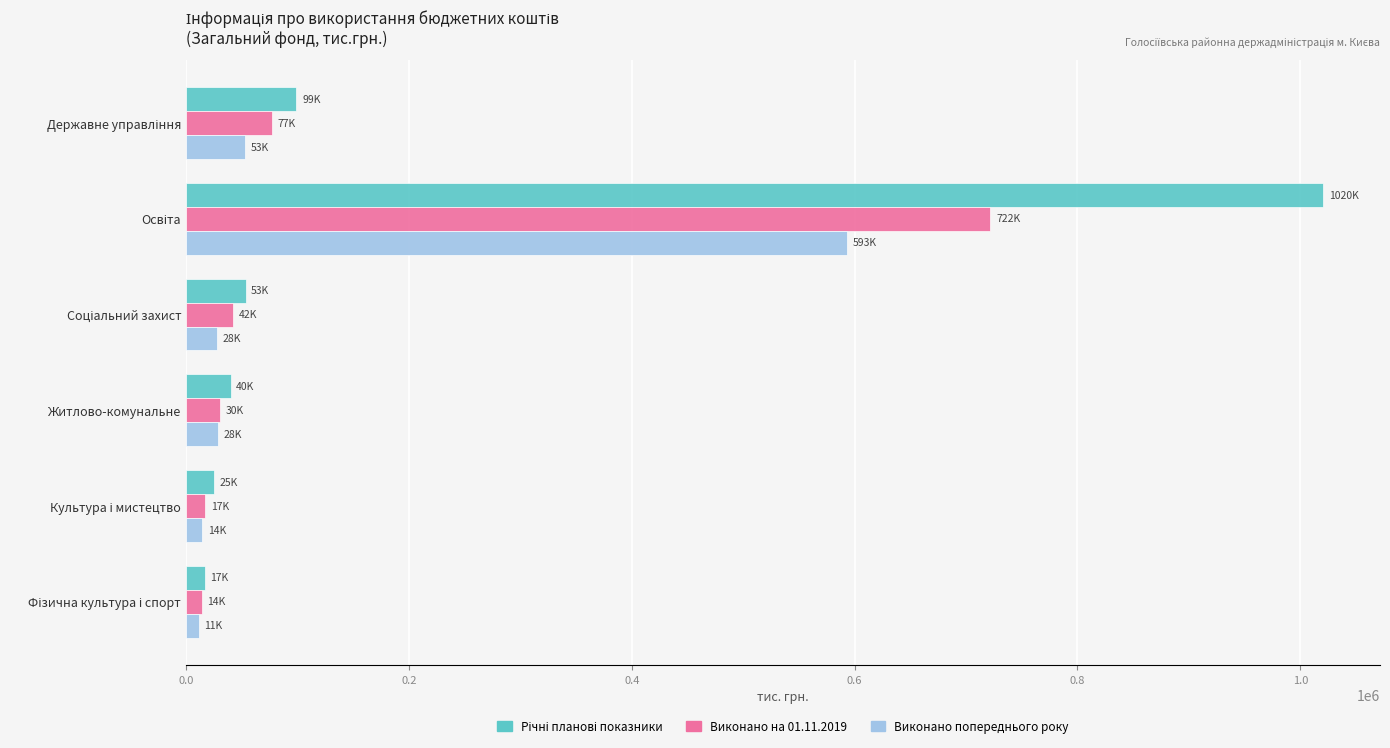

What is the maximum value shown in the chart?

1020463.7